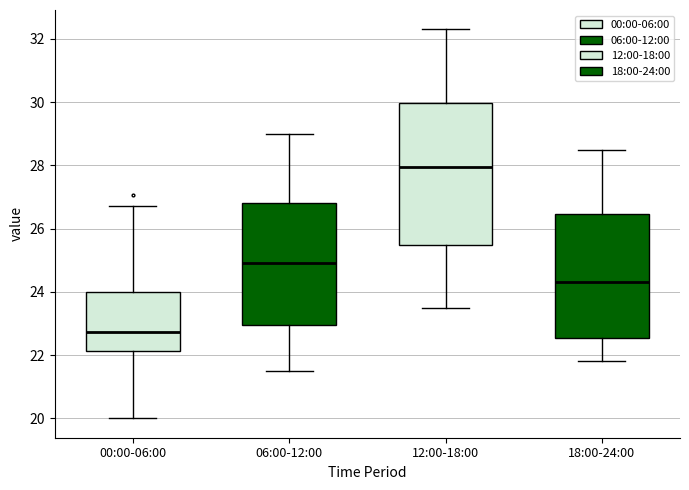

Where does the upper whisker of the box for 12:00-18:00 end on the y-axis? The values are not printed on the chart, so give them approximately, as read against the axis.

32.4